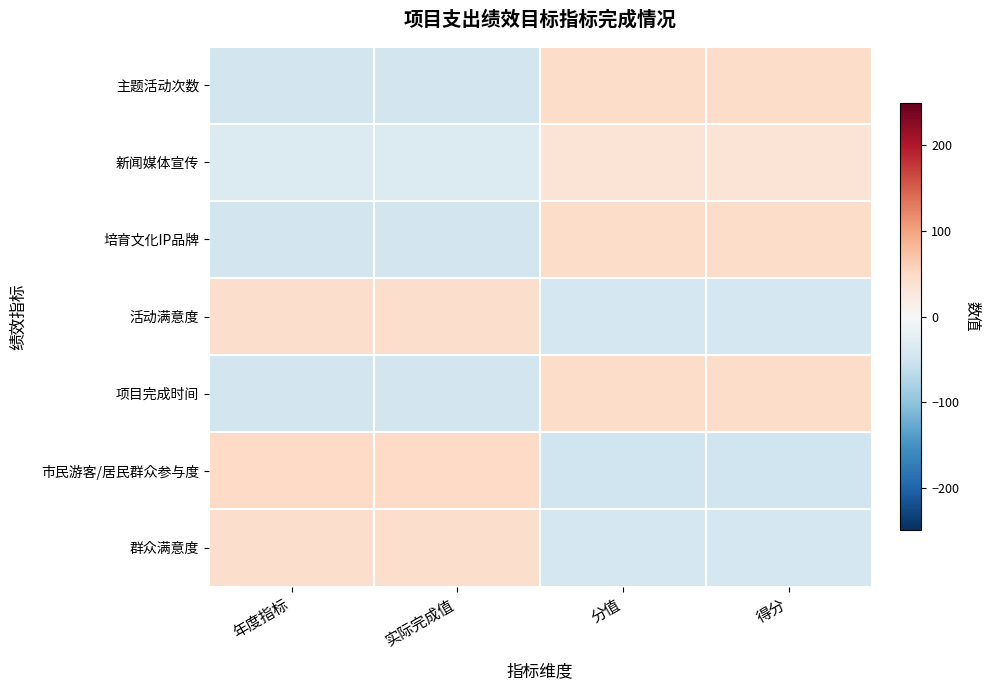

How many categories are shown in the chart?

4